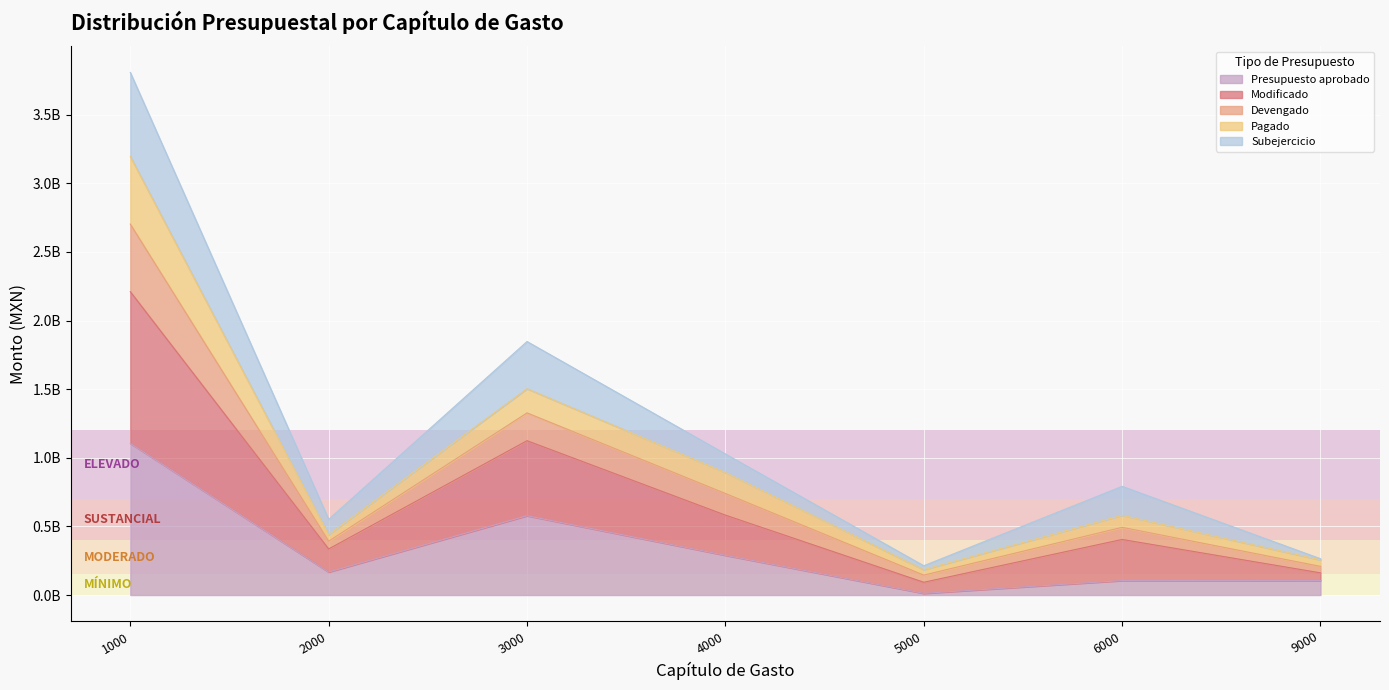

What are all the series names shown in the legend?

Presupuesto aprobado, Modificado, Devengado, Pagado, Subejercicio